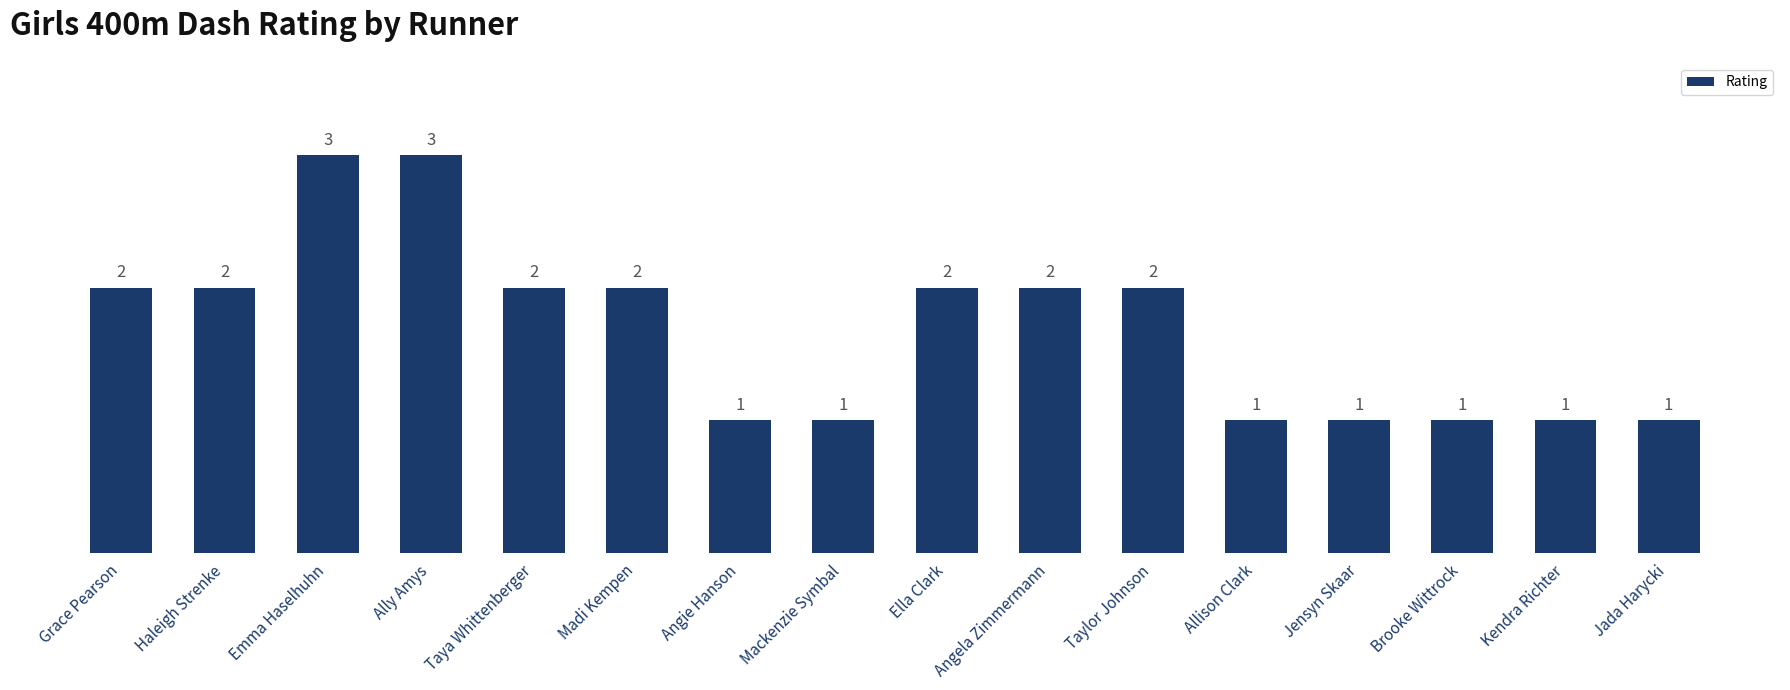

What is the sum of all values?

27